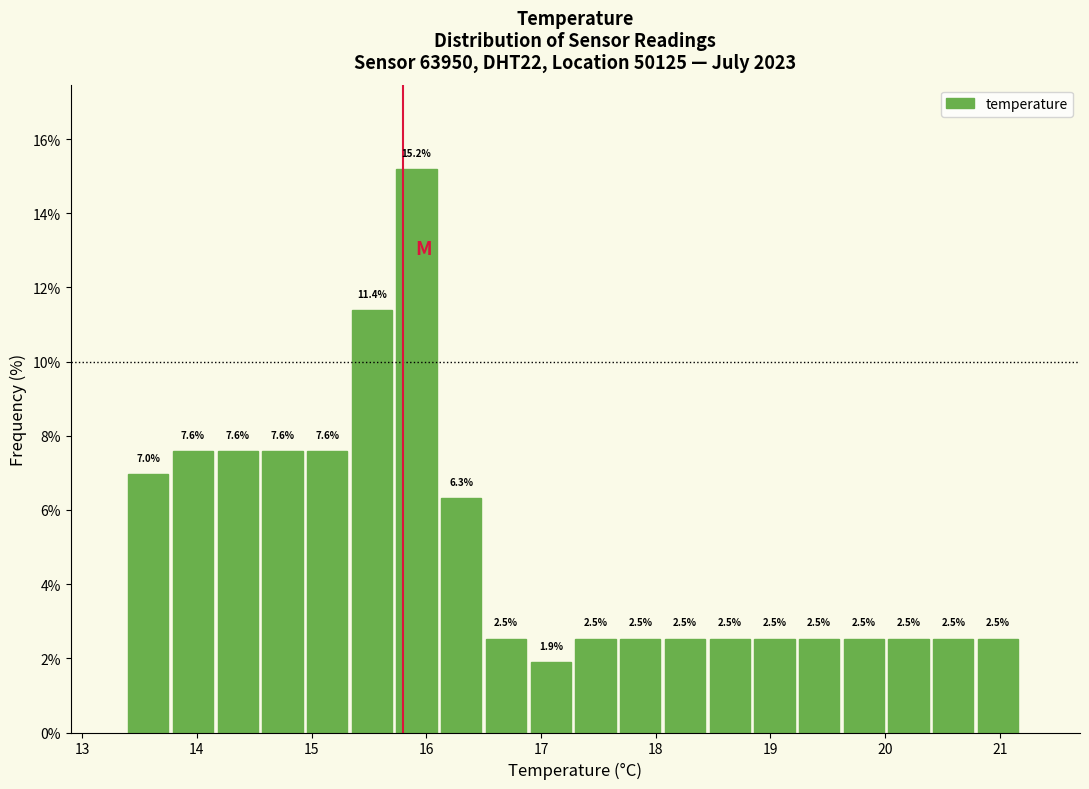

Read against the x-axis, roughly where is the centre of the tallest bar?

15.9